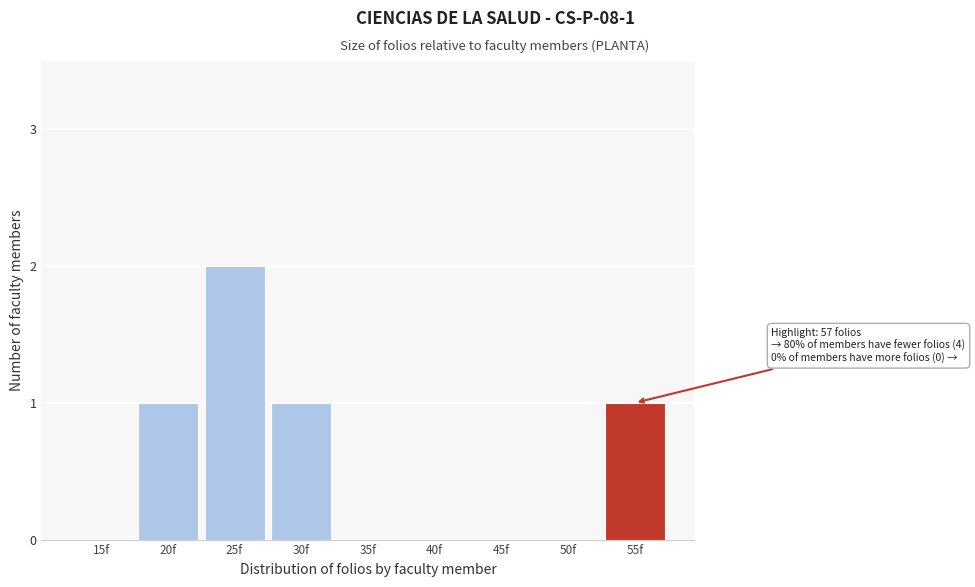

Reading right to left, what are all the values shown in this chart?

55f=1	50f=0	45f=0	40f=0	35f=0	30f=1	25f=2	20f=1	15f=0